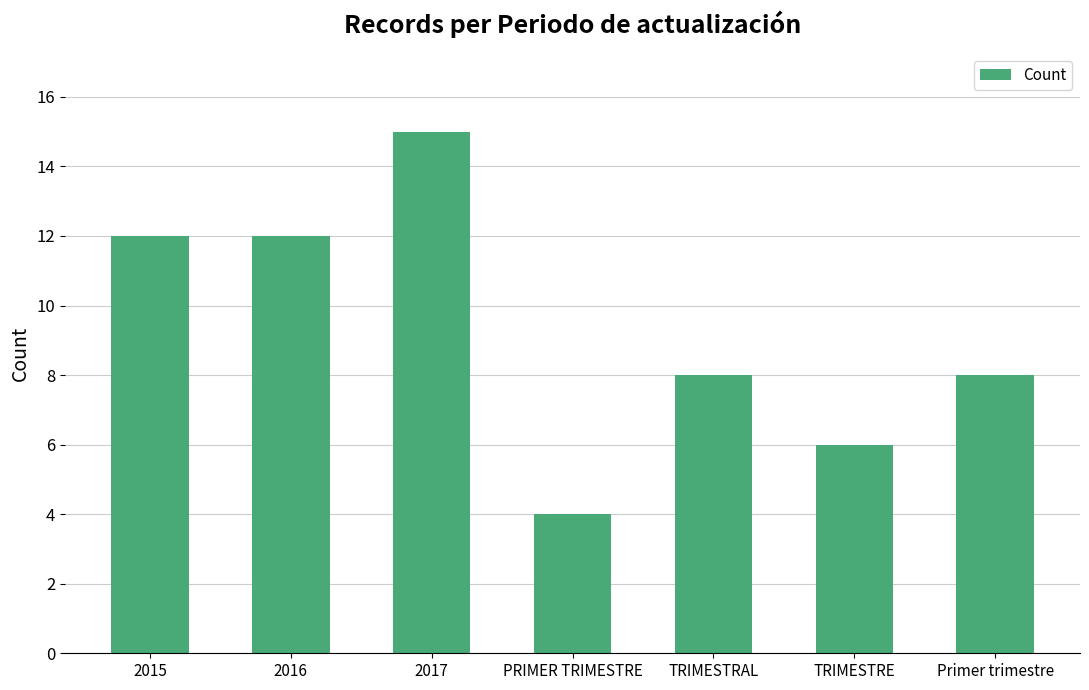

How many categories are shown in the chart?

7